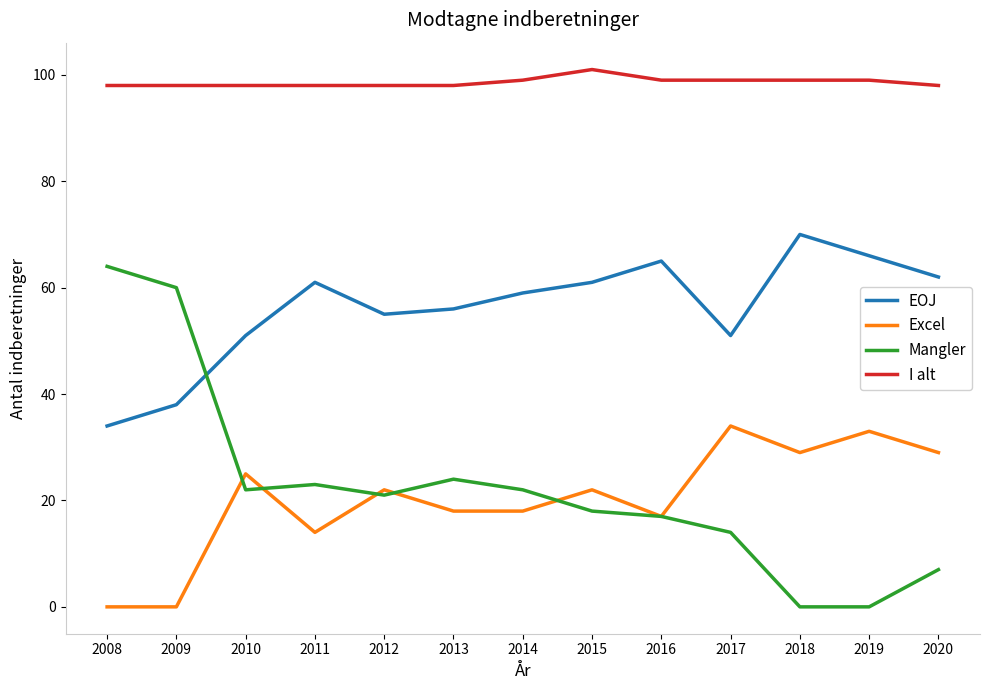

True or false: I alt has a value of 98 at 2009.

True